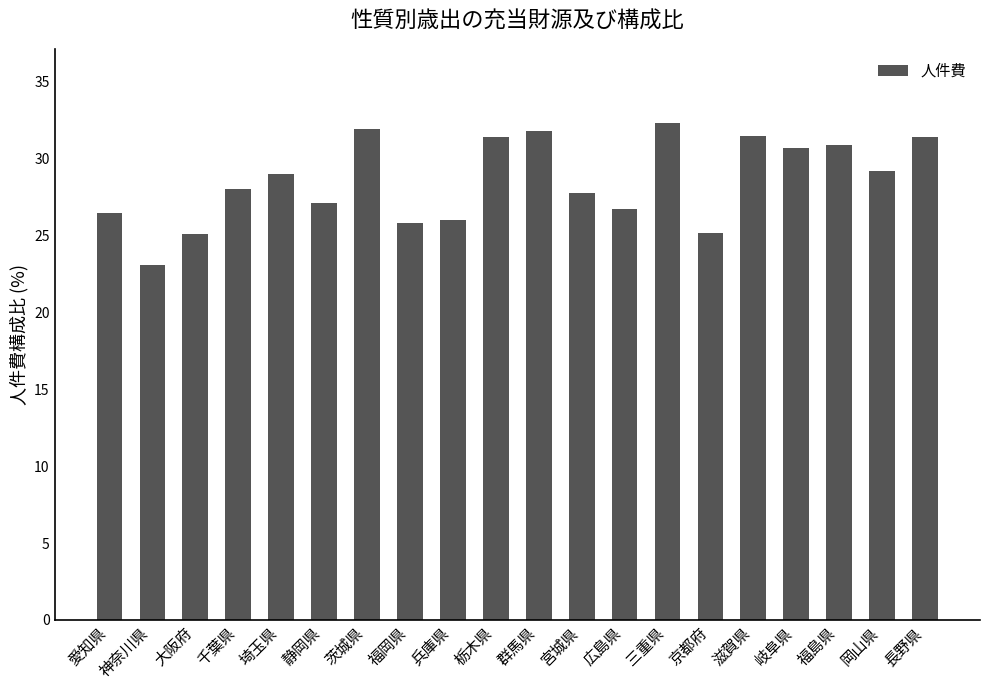

What is the value of the 2nd bar from the left?

23.1